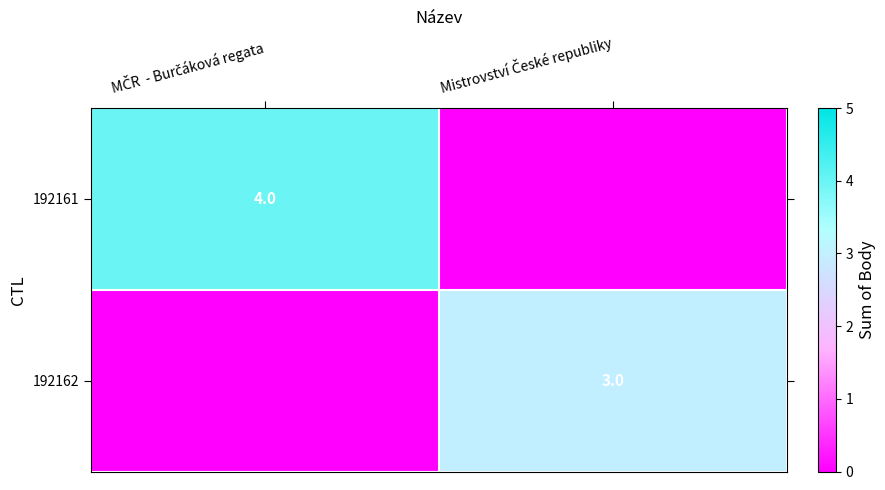

What is the sum of all 192161 values?

4